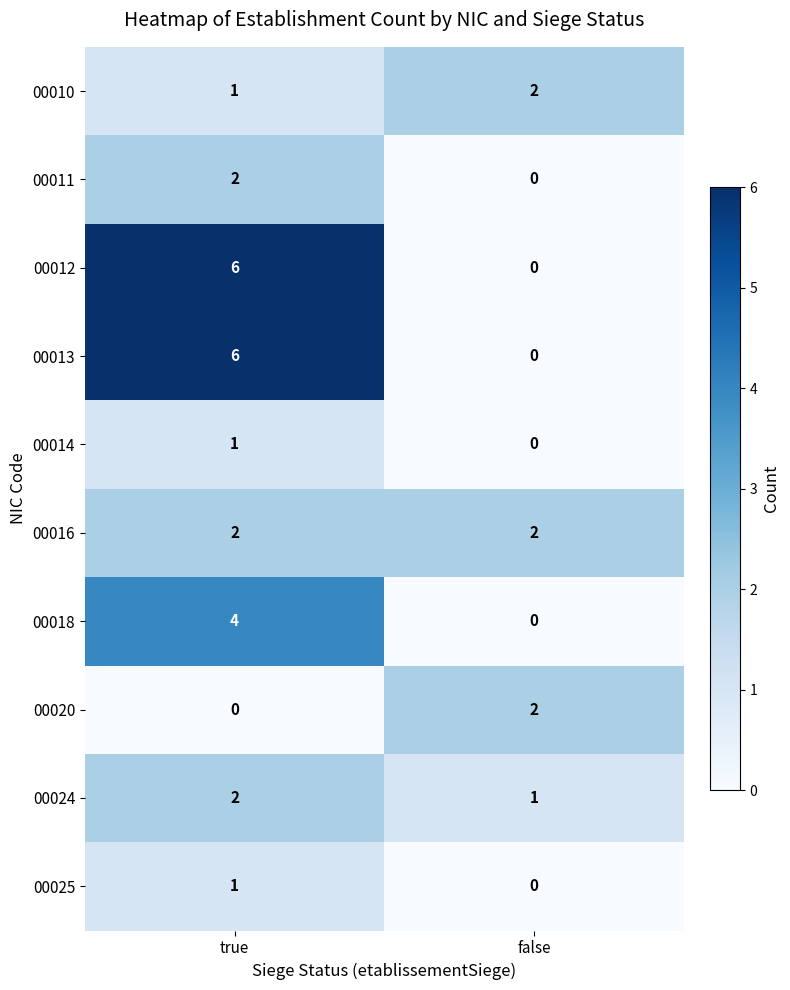

What is the spread (max minus min) of values at true?

6